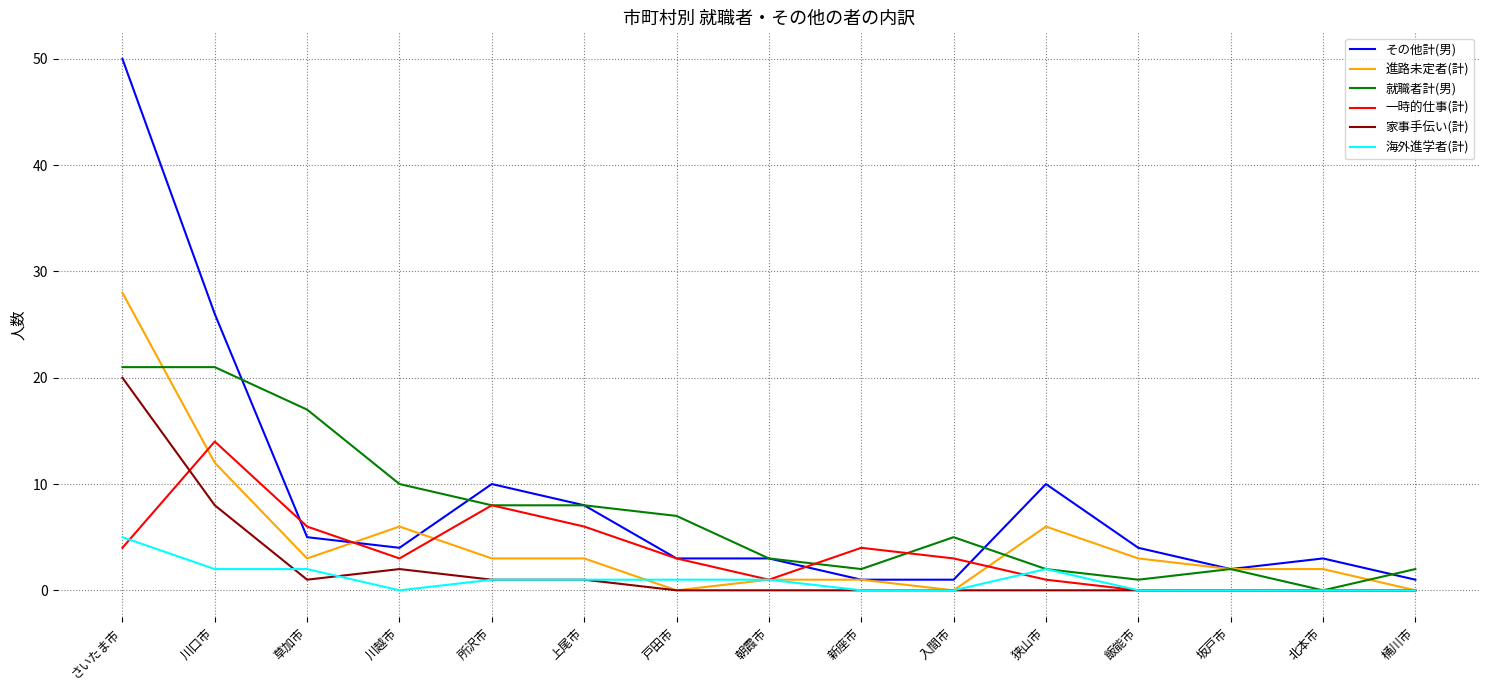

At which label does 一時的仕事(計) reach its peak?

川口市